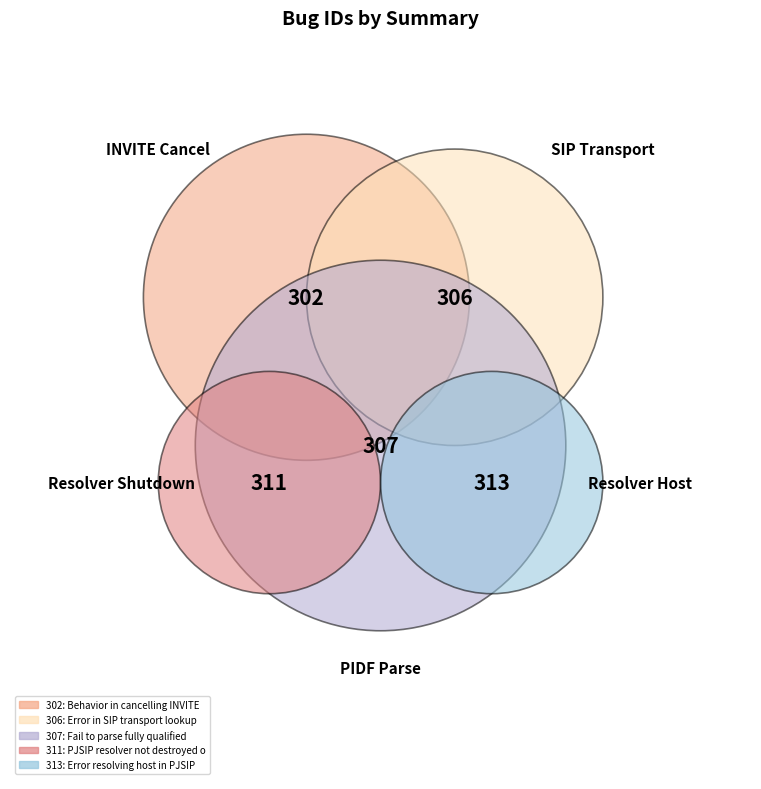

To the nearest percent, what percentage of the pie is Error resolving host in PJSIP resolver?

20%